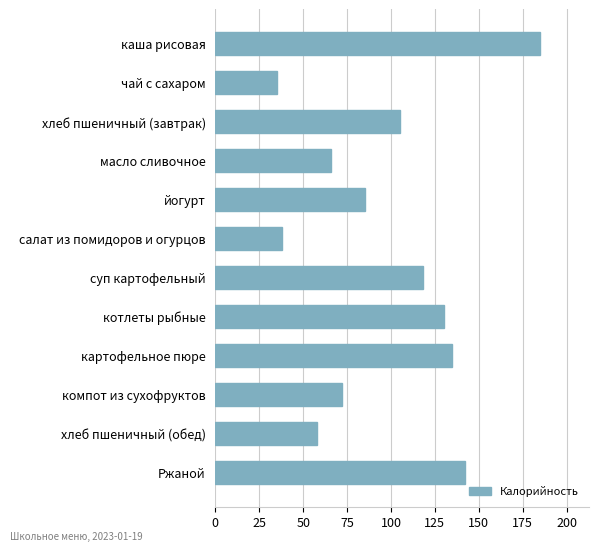

What position from the top is йогурт?

5